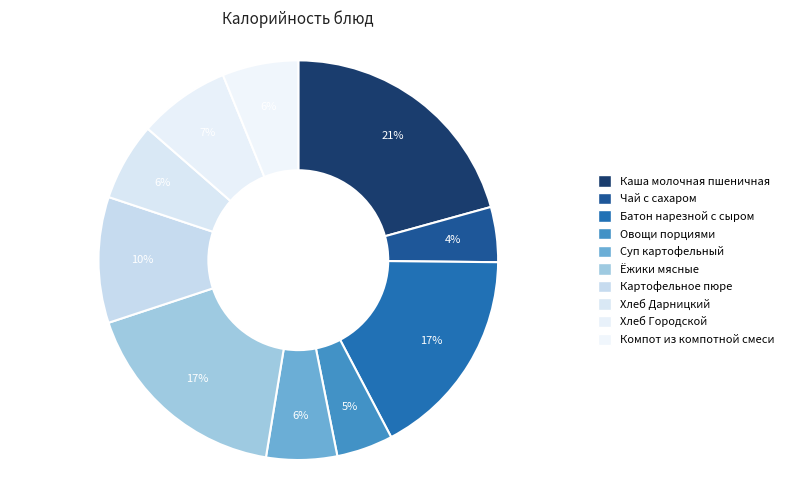

How many slices are in this pie chart?

10